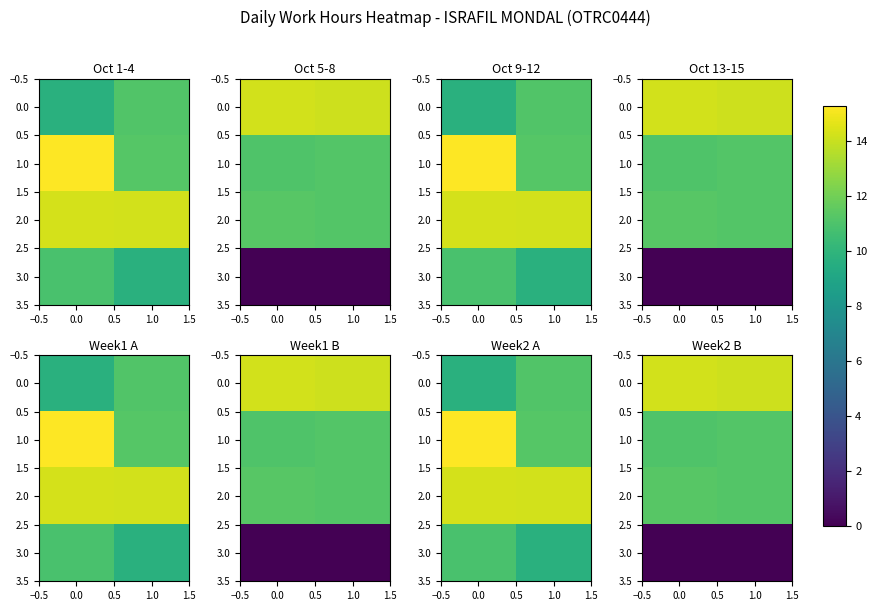

How many distinct data groups are displayed?

4